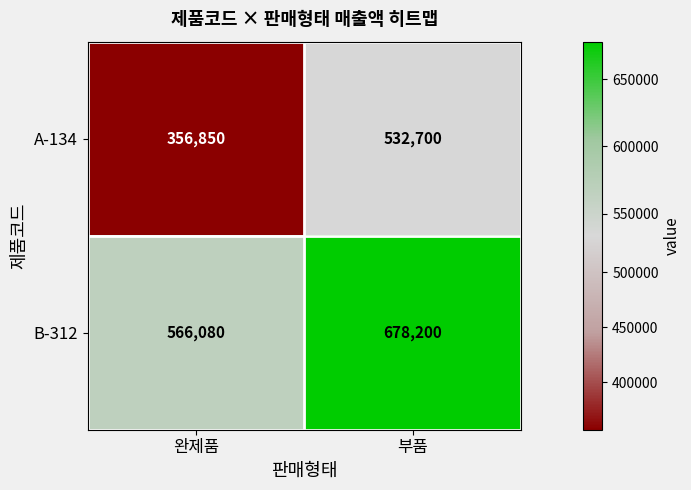

List the series in order of their overall mean, lowest first.

A-134, B-312